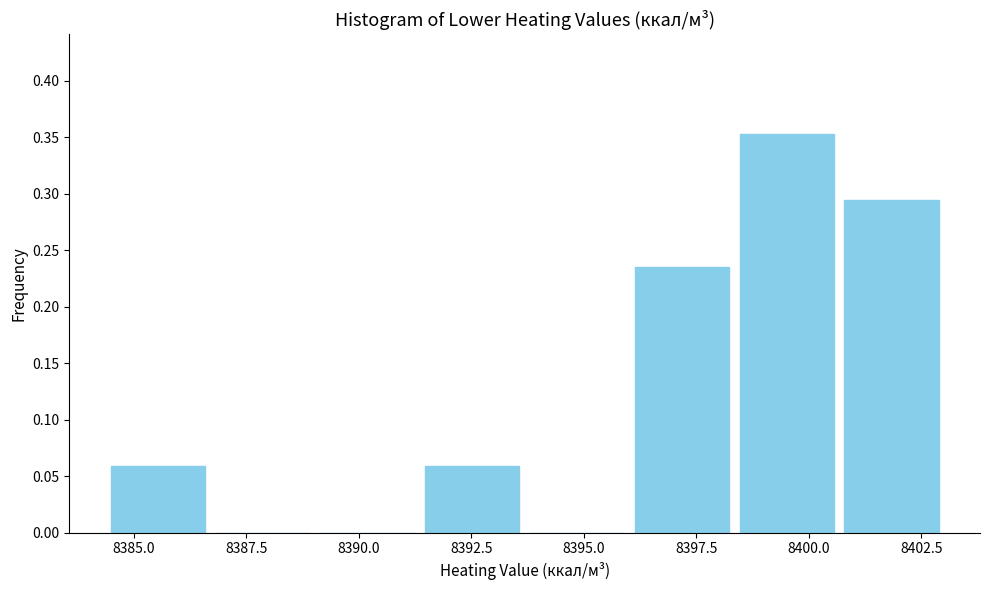

Which range on the x-axis has the tallest bar?

8398.5 to 8400.5